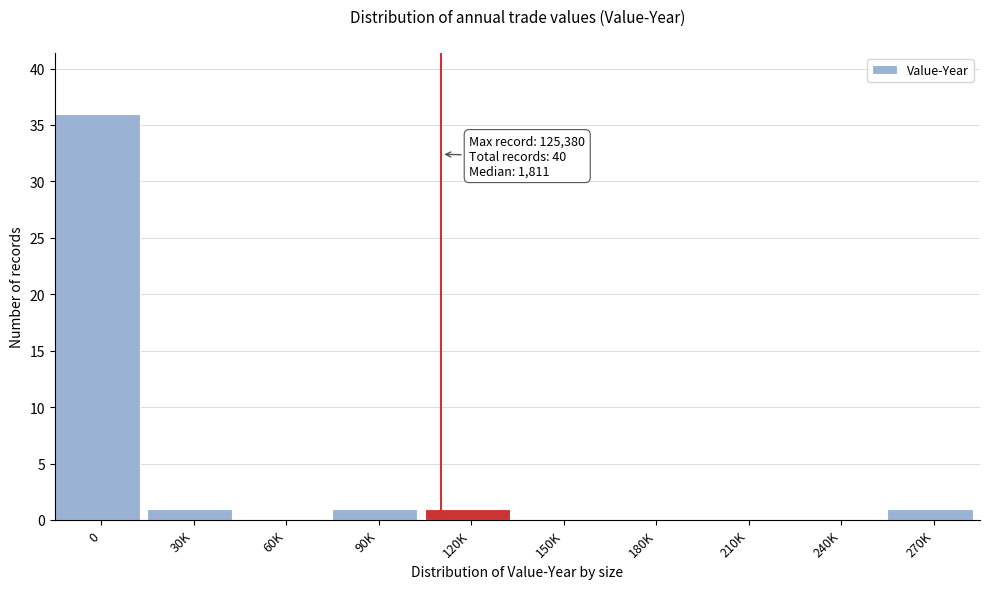

Reading left to right, what are all the values shown in this chart?

0=36	30K=1	60K=0	90K=1	120K=1	150K=0	180K=0	210K=0	240K=0	270K=1